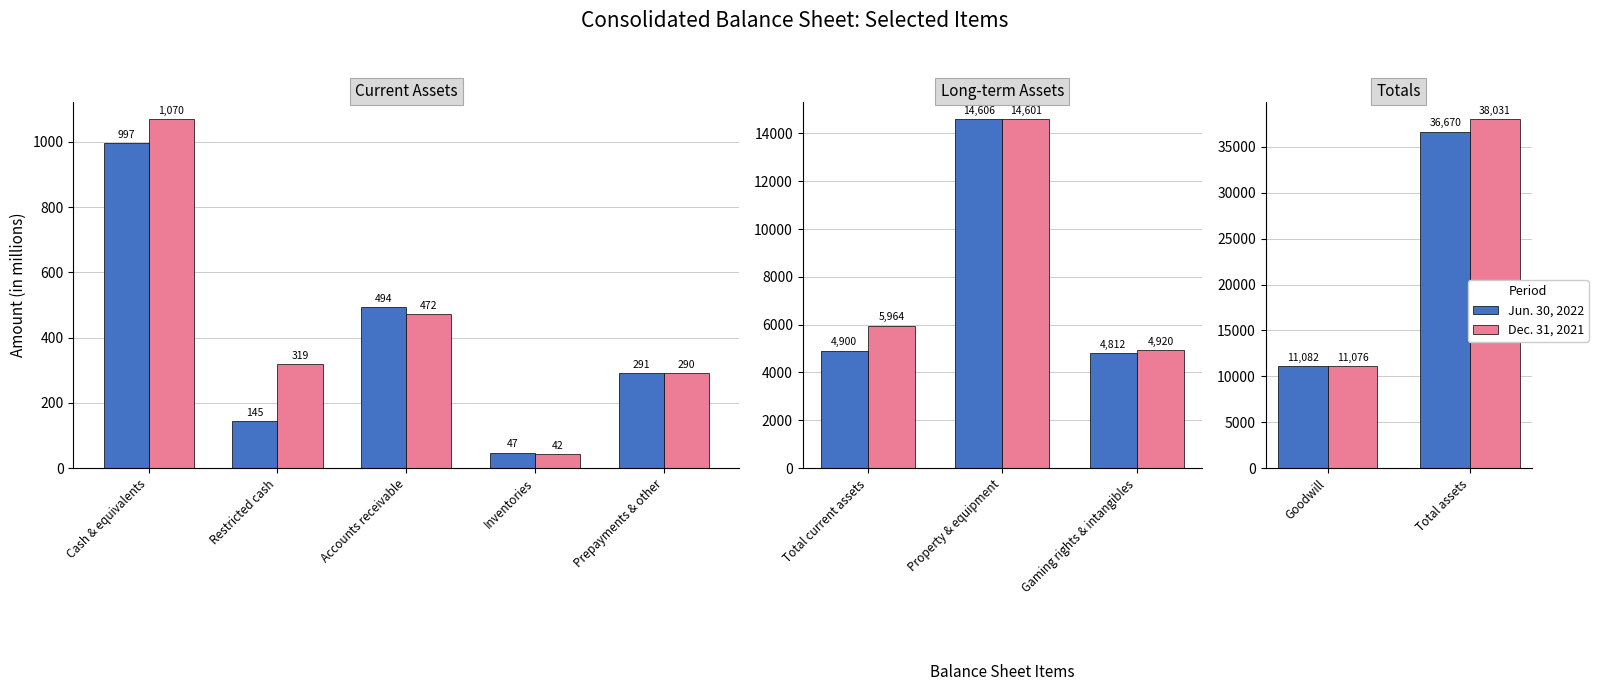

What are all the series names shown in the legend?

Jun. 30, 2022, Dec. 31, 2021